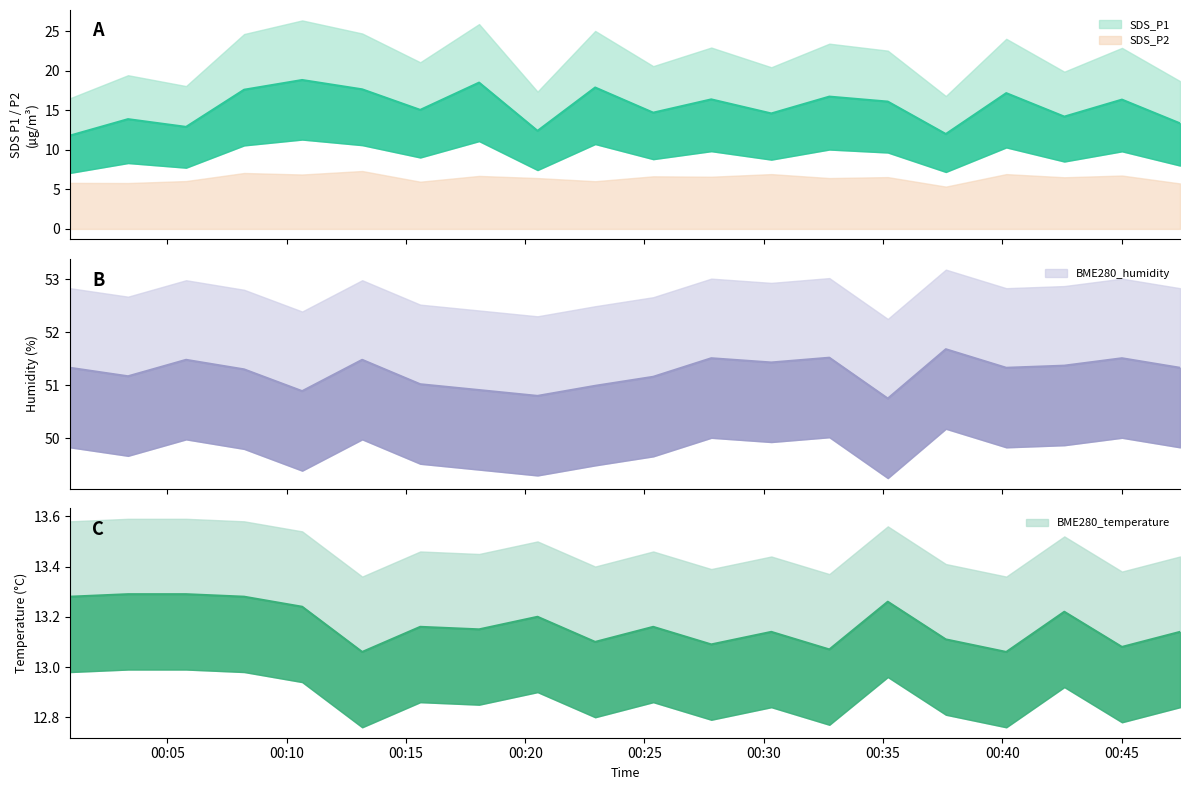

What is the value of the BME280_temperature point at the 13th from the left?

13.1